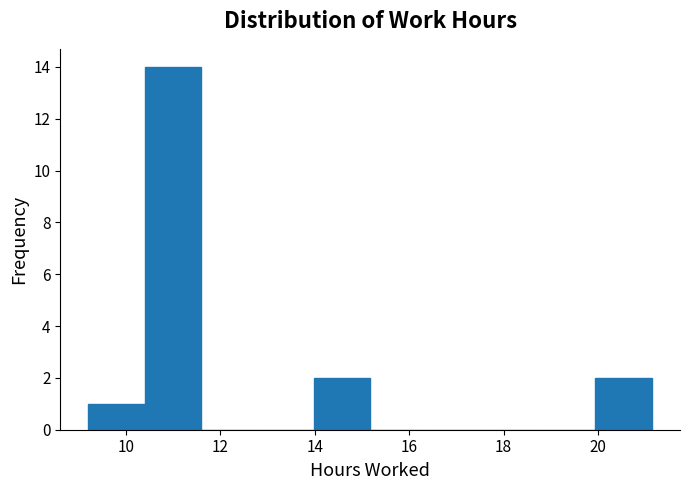

Reading left to right, list every bar in this chart as the range it spans on the x-axis followed by its height. Neither the bar edges nor the heights are printed on the chart, so give them approximately, as read against the axes.

9.2 to 10.4: 1
10.4 to 11.6: 14
11.6 to 12.8: 0
12.8 to 14.0: 0
14.0 to 15.2: 2
15.2 to 16.4: 0
16.4 to 17.6: 0
17.6 to 18.8: 0
18.8 to 20.0: 0
20.0 to 21.2: 2